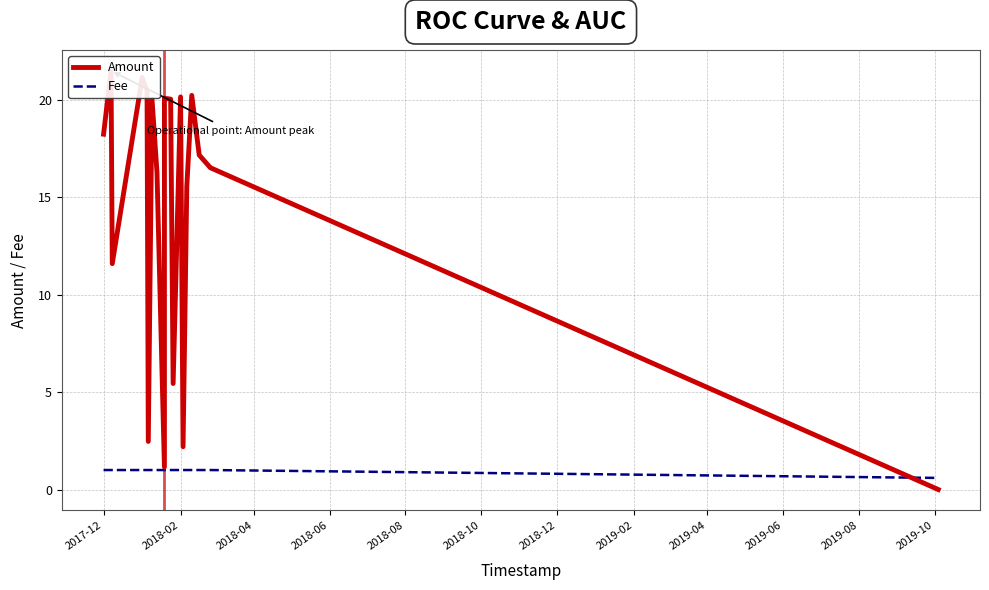

Count the number of data series in this chart.

2